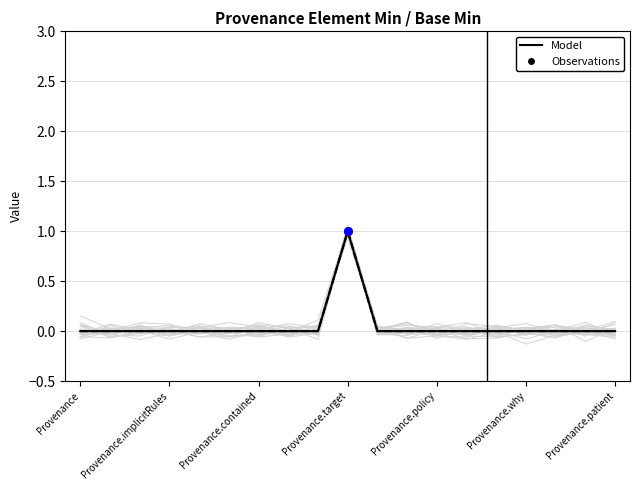

Is the value of Model (Min) at Provenance.implicitRules greater than the value of Model (Base Min) at 17?

No